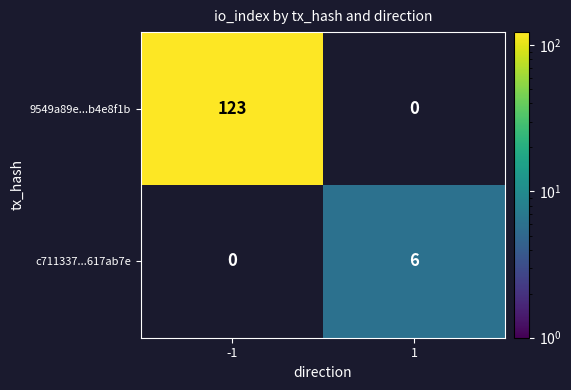

True or false: c711337...617ab7e has a value of 2 at 1.

False